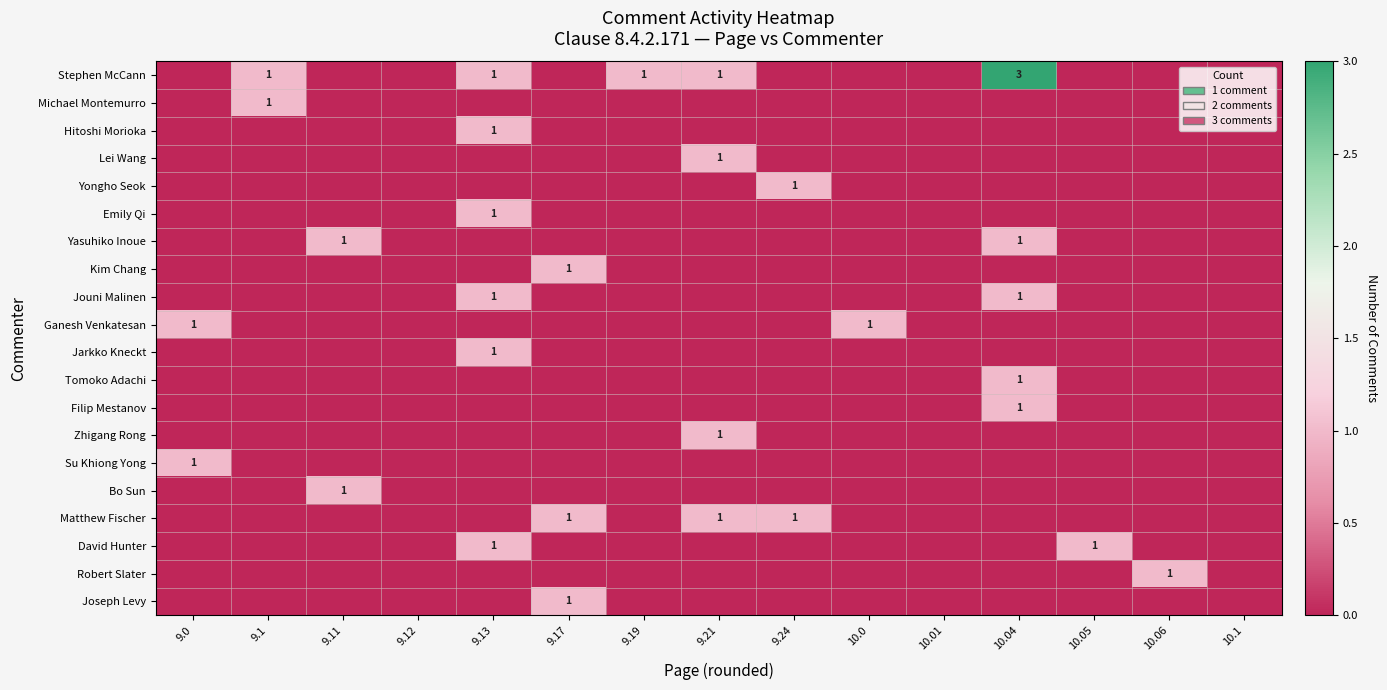

Which series has the widest spread of values?

Stephen McCann